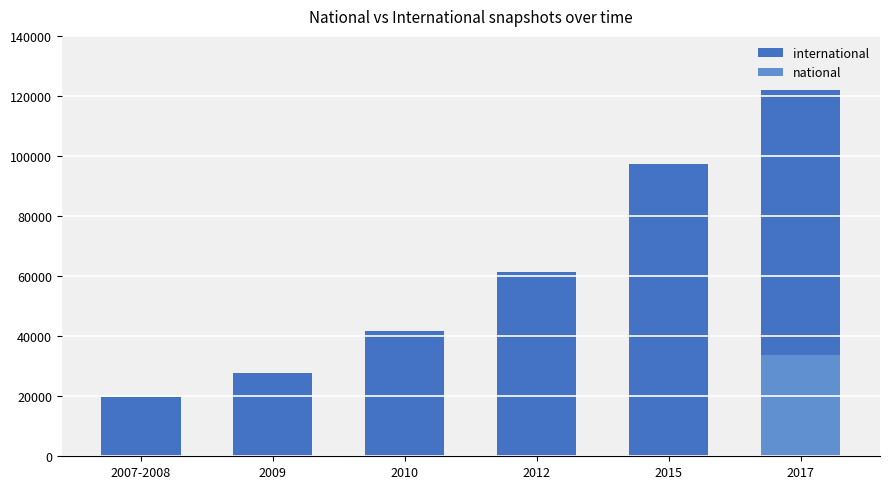

Which series changed the most between 2012 and 2017?

international